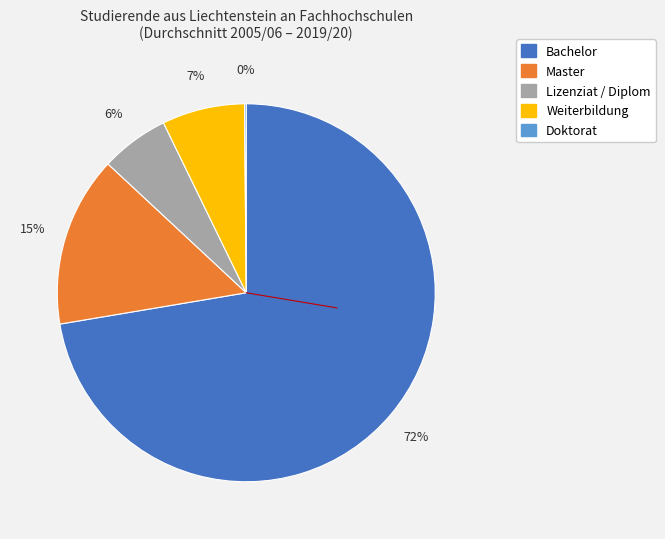

To the nearest percent, what percentage of the pie is Lizenziat / Diplom?

6%